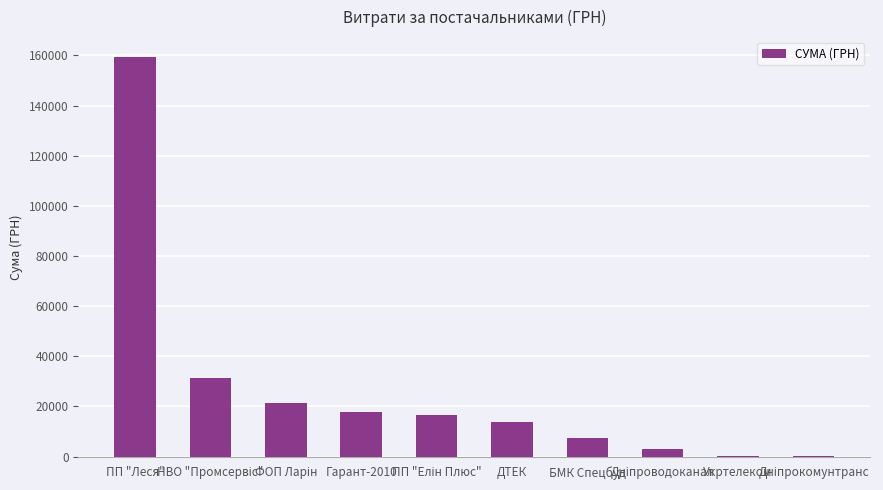

The value at ДТЕК is 4181.5. True or false?

False